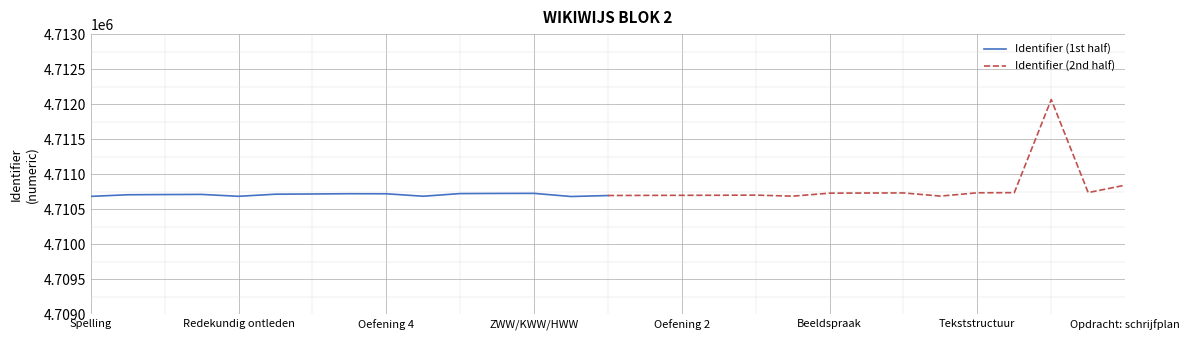

True or false: Identifier (2nd half) has more than 0 points higher than both neighbors.

True